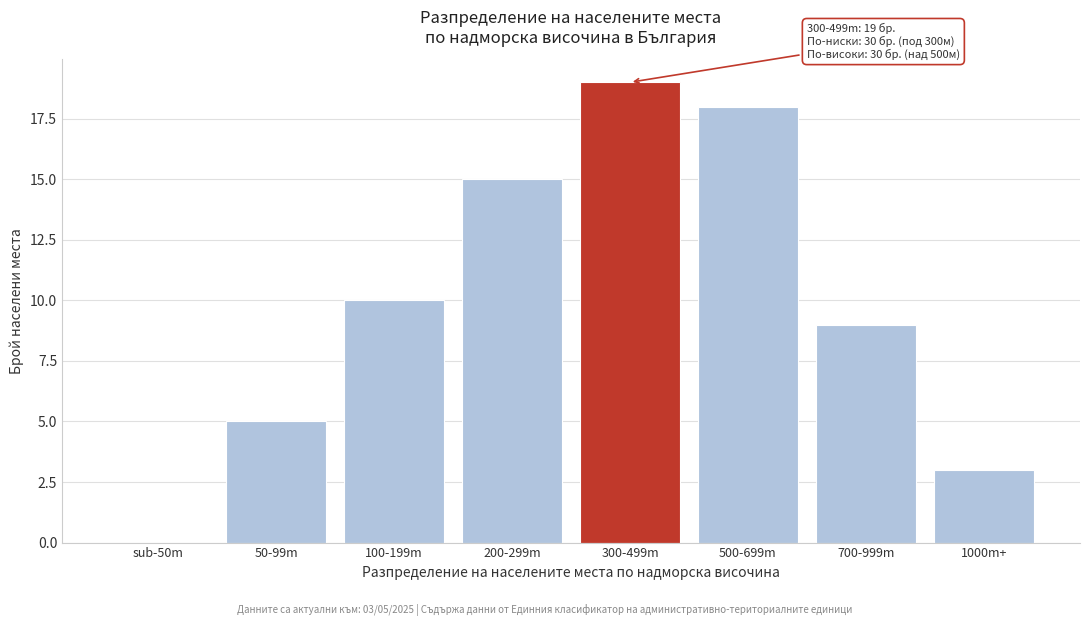

Reading left to right, list all the values displayed in this chart.

sub-50m=0	50-99m=5	100-199m=10	200-299m=15	300-499m=19	500-699m=18	700-999m=9	1000m+=3